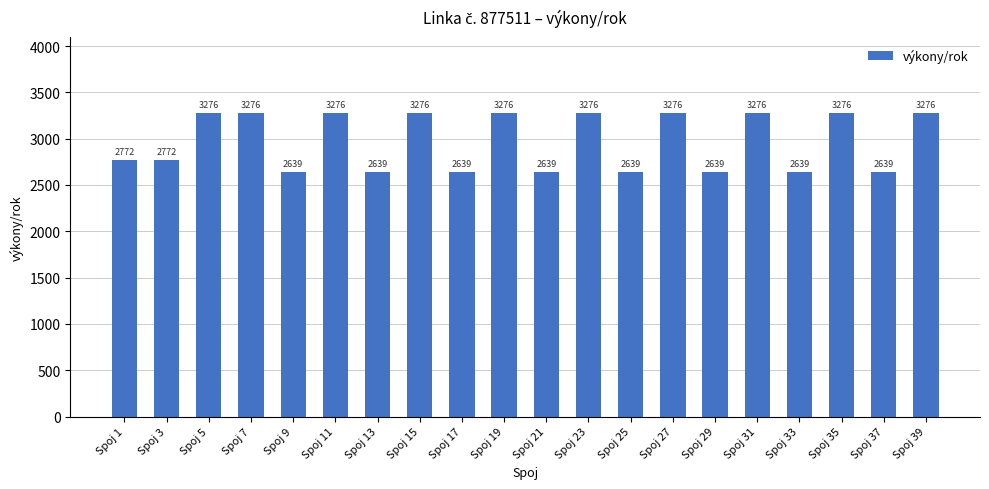

What is the value of the 18th bar from the left?

3276